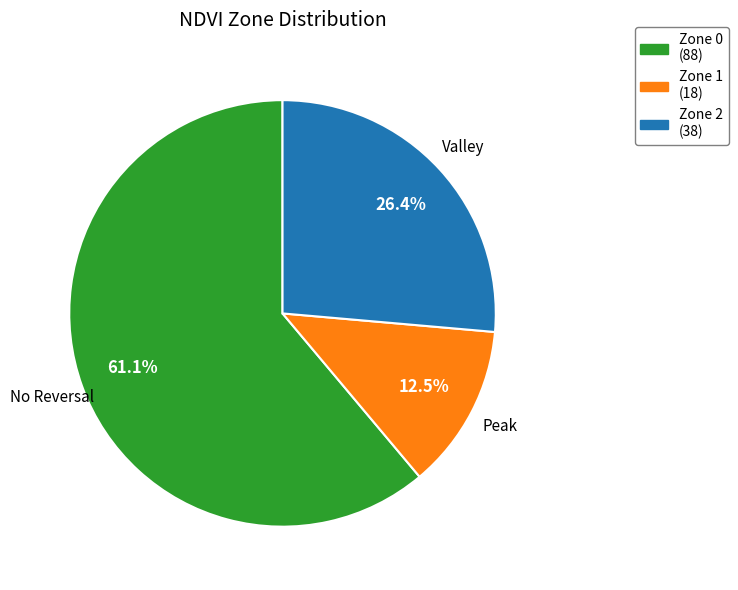

Which category has the smallest portion of the pie?

Zone 1